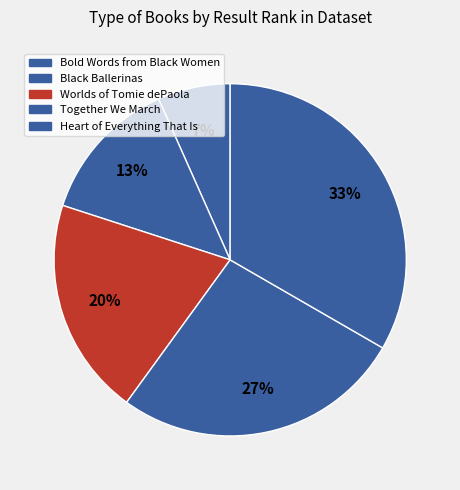

Combined, what portion of the pie is Heart of Everything That Is and Bold Words from Black Women?

40.0%